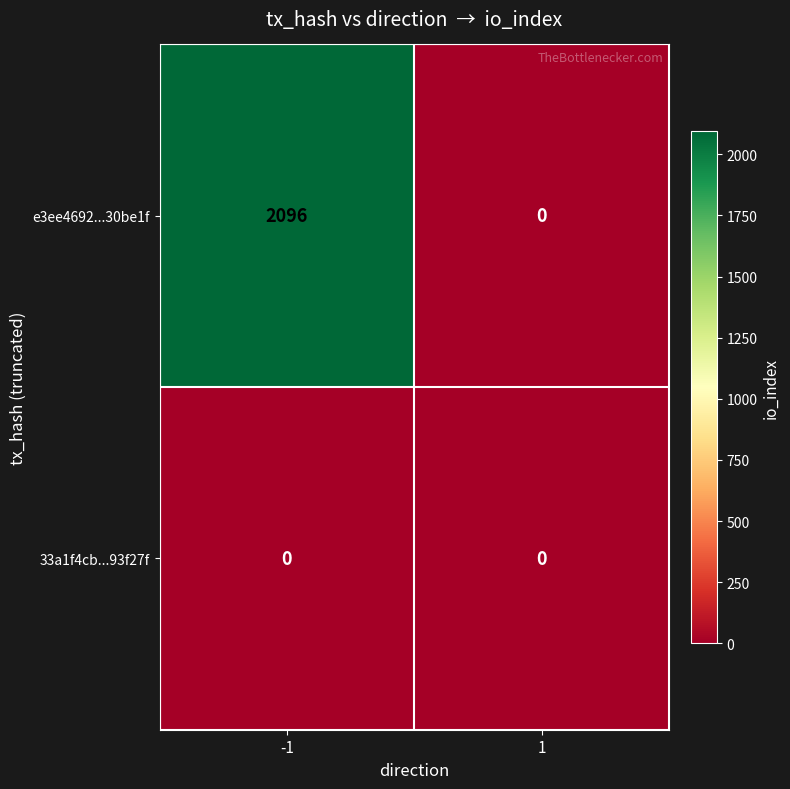

Reading right to left, extract all data points from this chart.

e3ee4692...30be1f: 1=0	-1=2096
33a1f4cb...93f27f: 1=0	-1=0